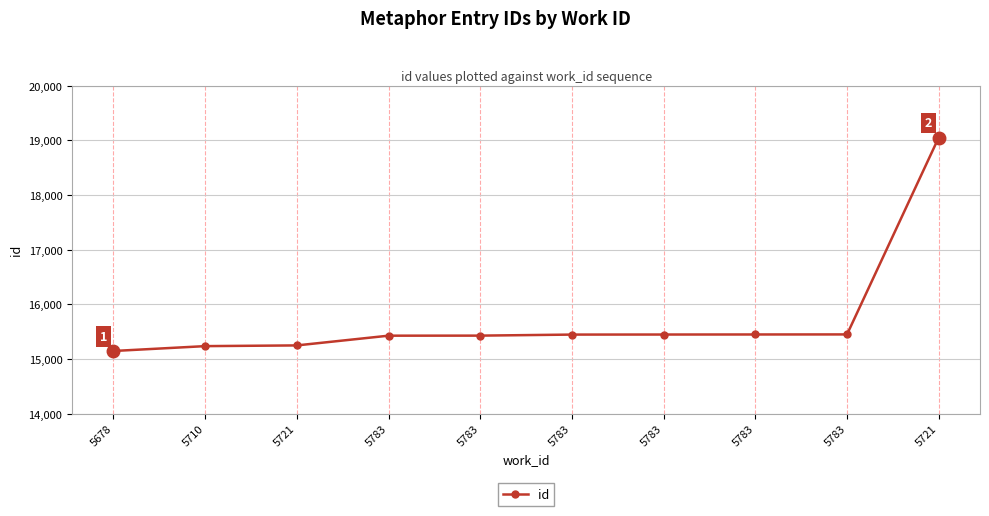

How many data points does each series have?

10